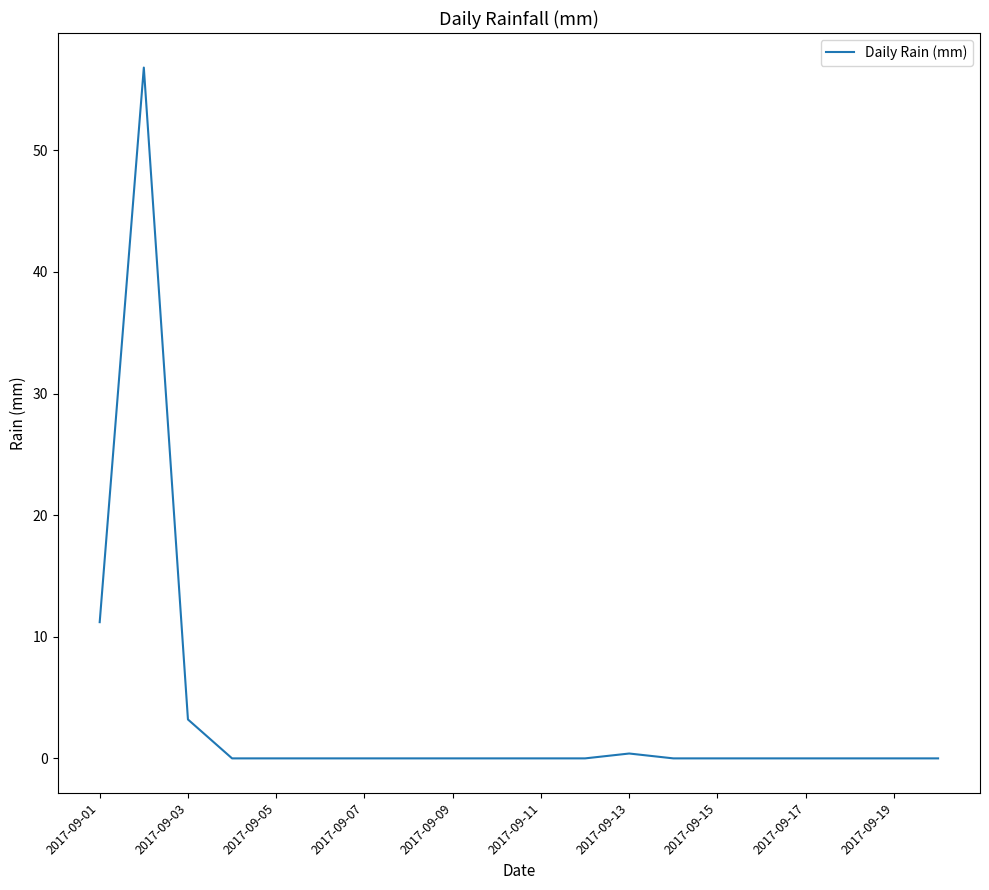

What is the greatest value displayed?

56.8